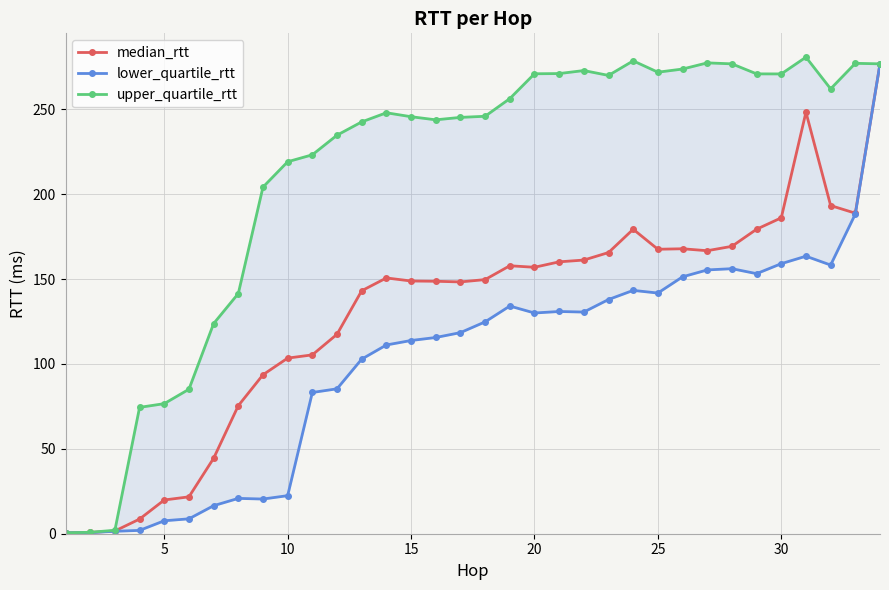

The value of median_rtt at 10 is 103.4. True or false?

True